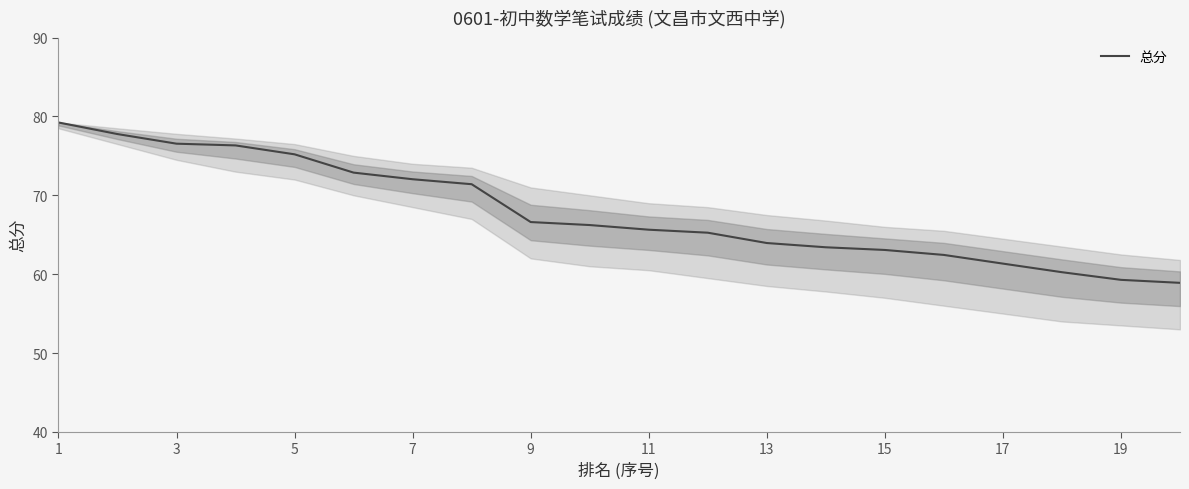

What is the difference between the maximum and minimum values?

20.3